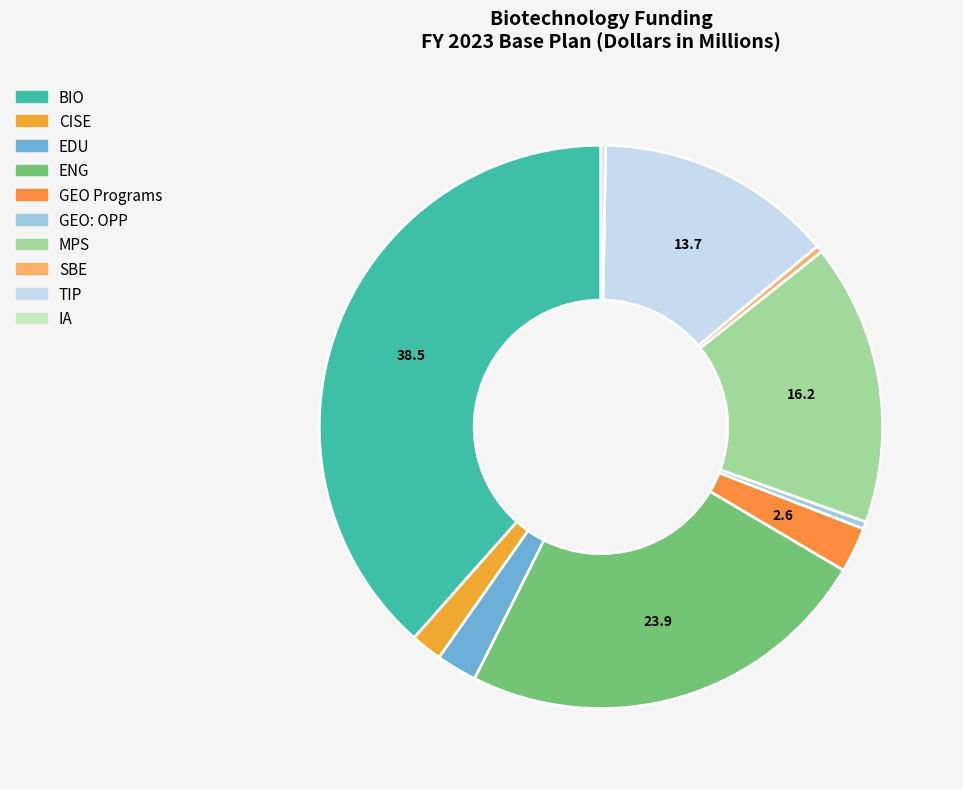

Does ENG represent more than half of the total?

No